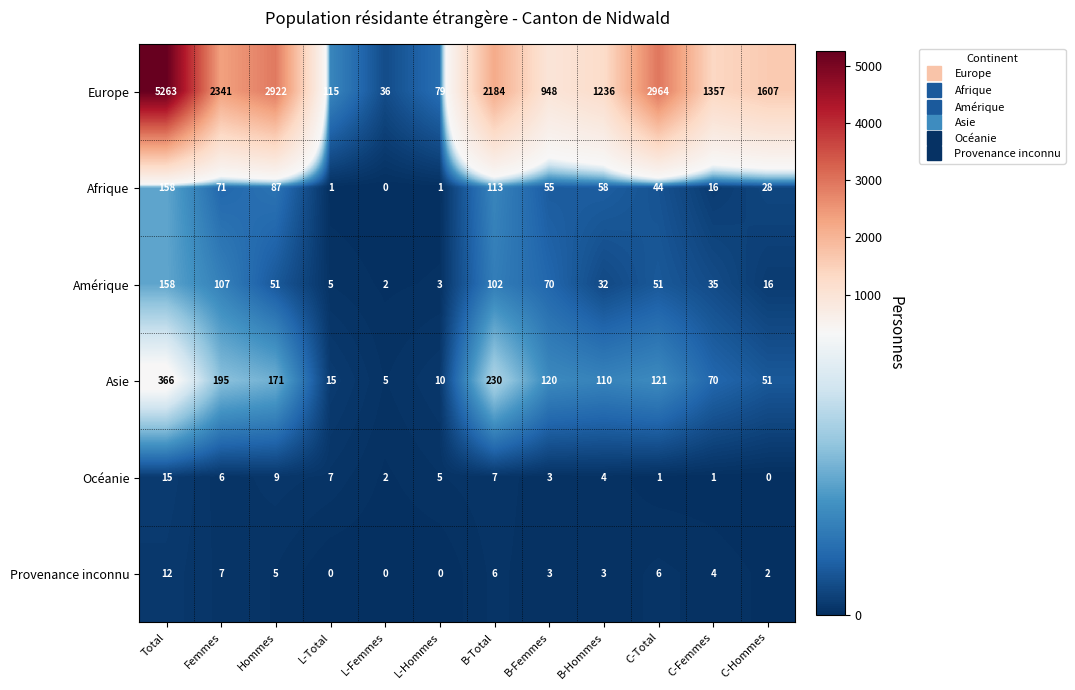

At which category is the sum across all series the highest?

Total